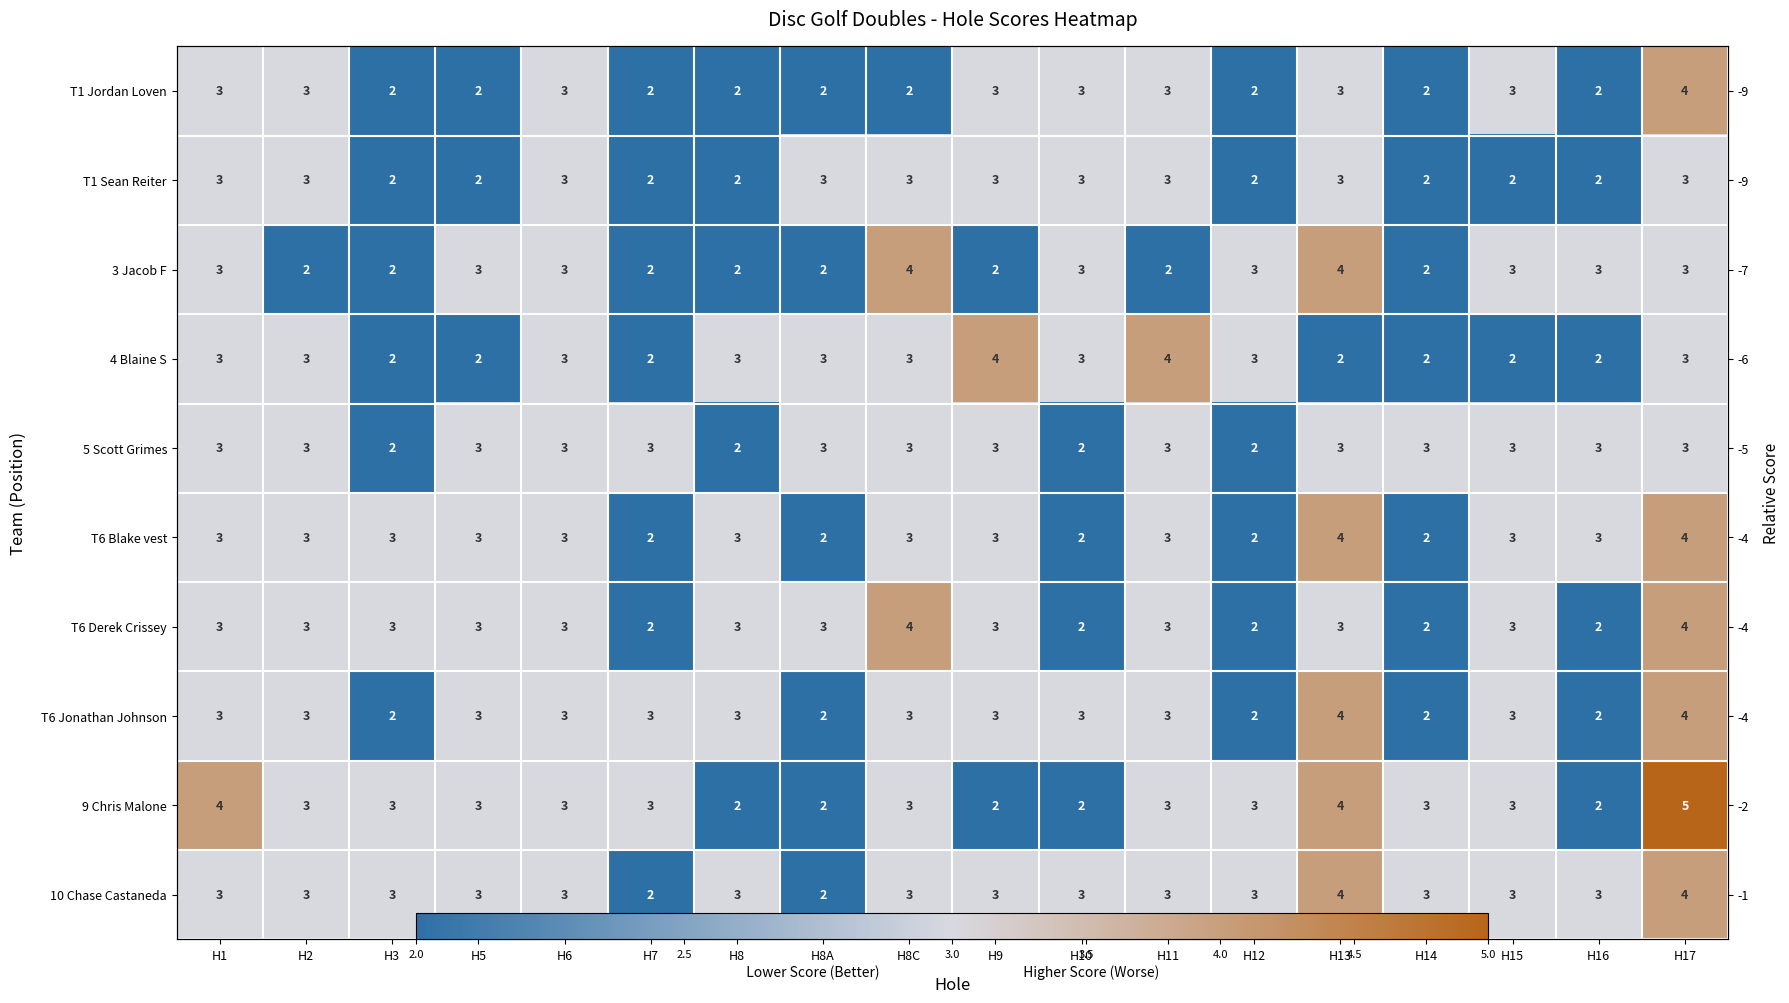

Which series has the widest spread of values?

9 Chris Malone